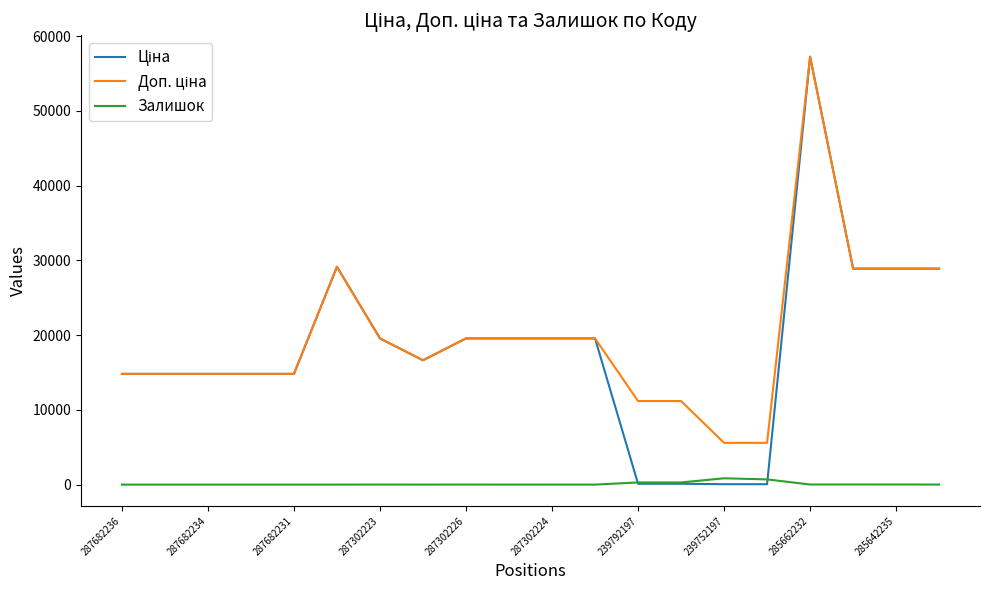

How many lines are shown in the chart?

3